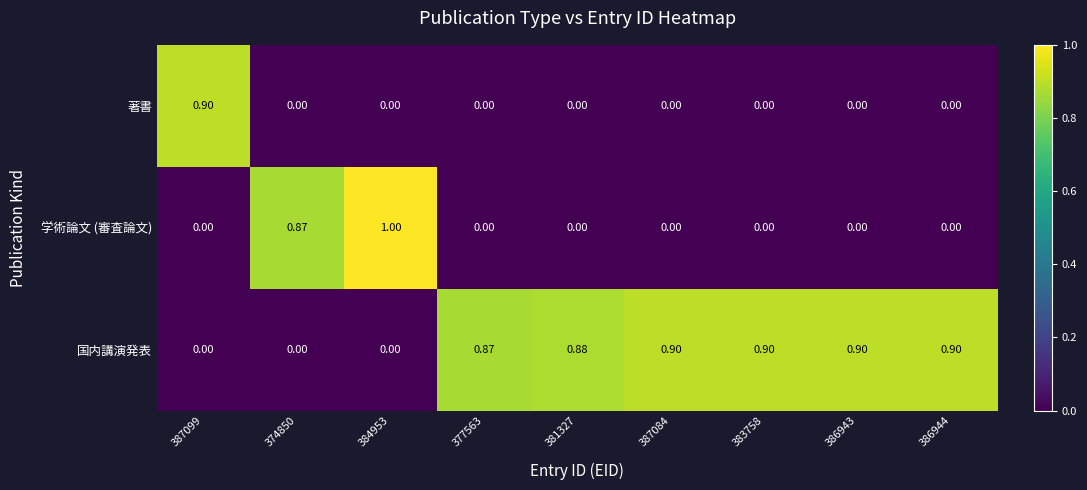

Rank the series by their average value, from lowest to highest.

著書, 学術論文 (審査論文), 国内講演発表